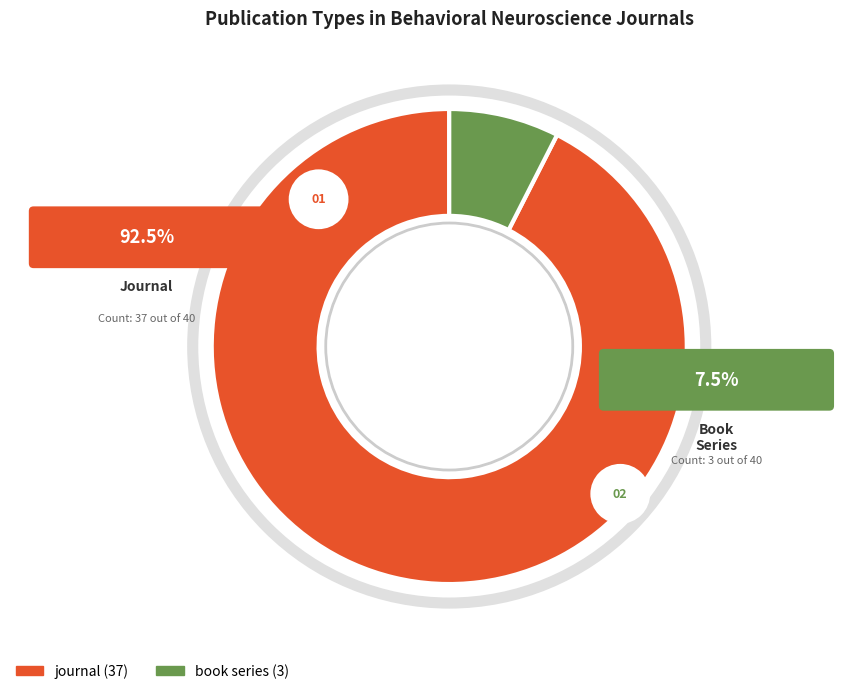

The book series slice represents 1% of the pie. True or false?

False